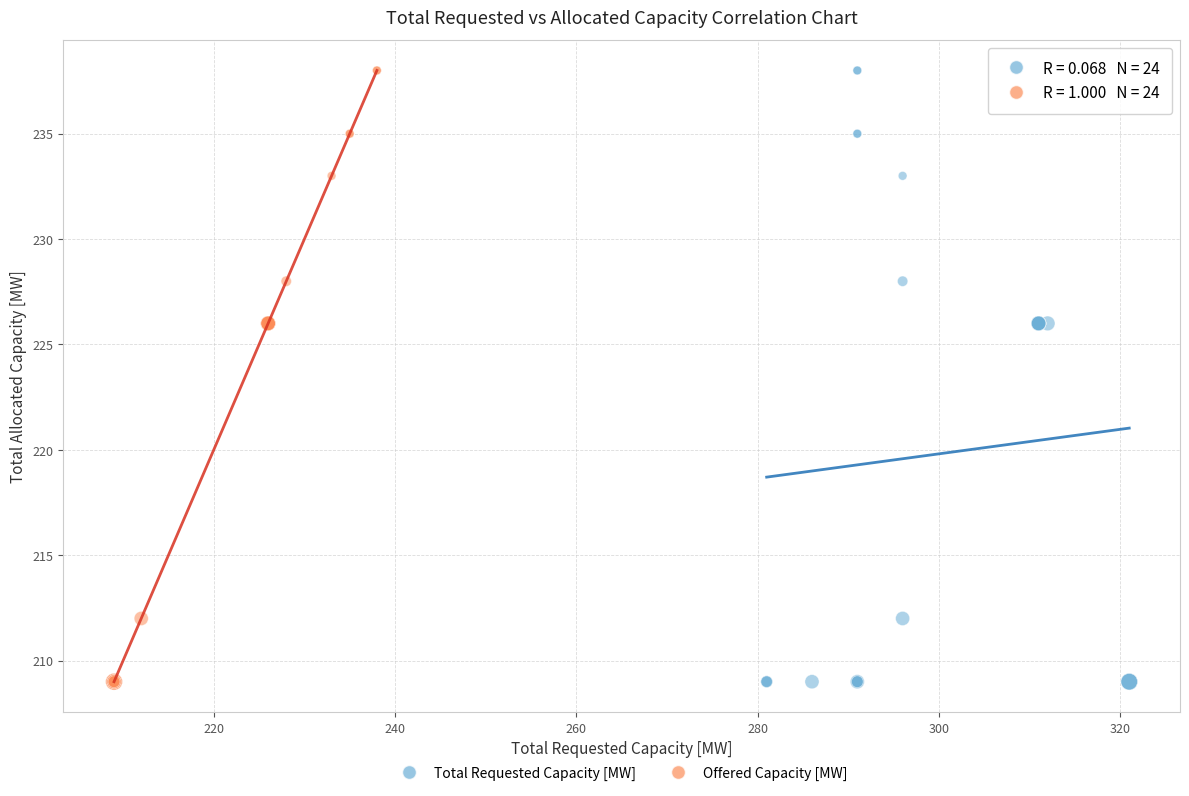

What are all the series names shown in the legend?

Total Requested Capacity [MW], Offered Capacity [MW]